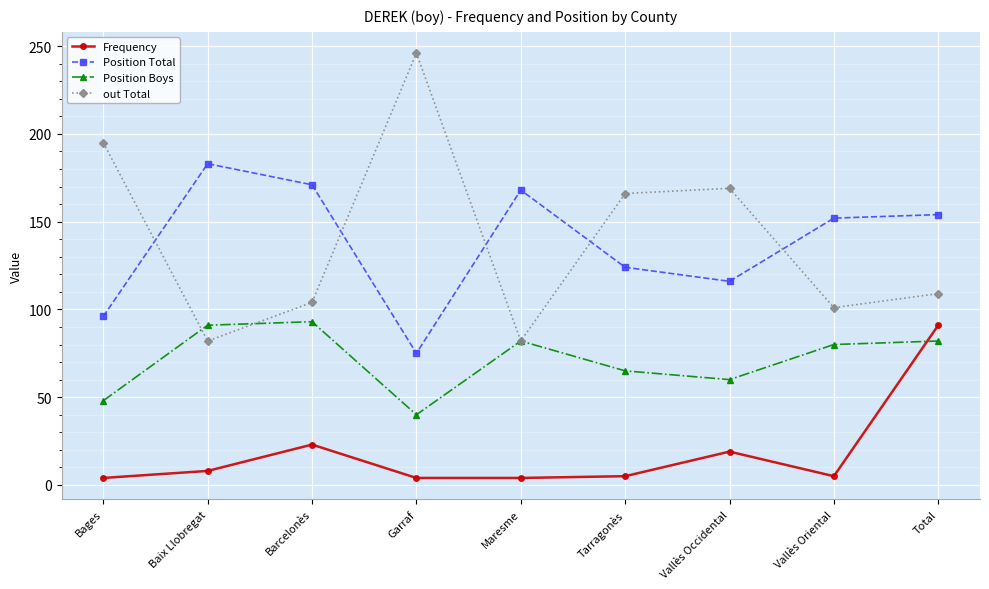

At Tarragonès, list the series in order from largest to smallest.

out Total, Position Total, Position Boys, Frequency